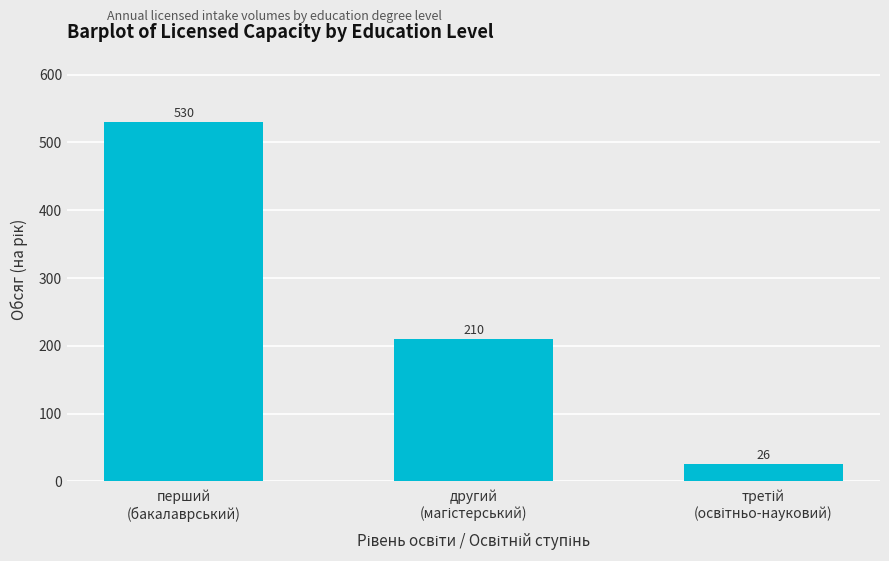

Reading left to right, list all the values displayed in this chart.

530	210	26